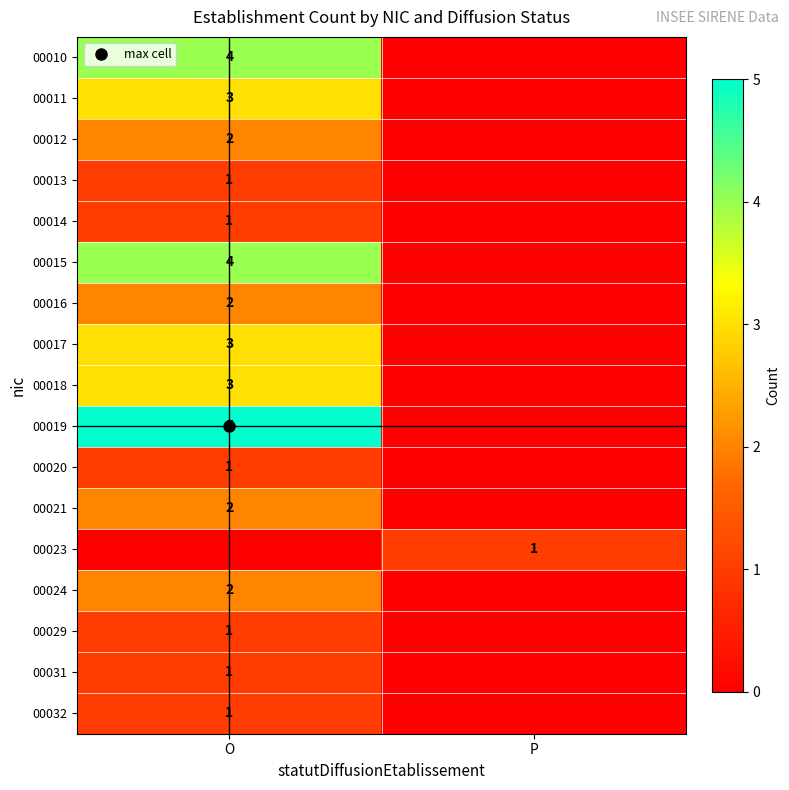

How many values in the 00031 series are below 1?

1